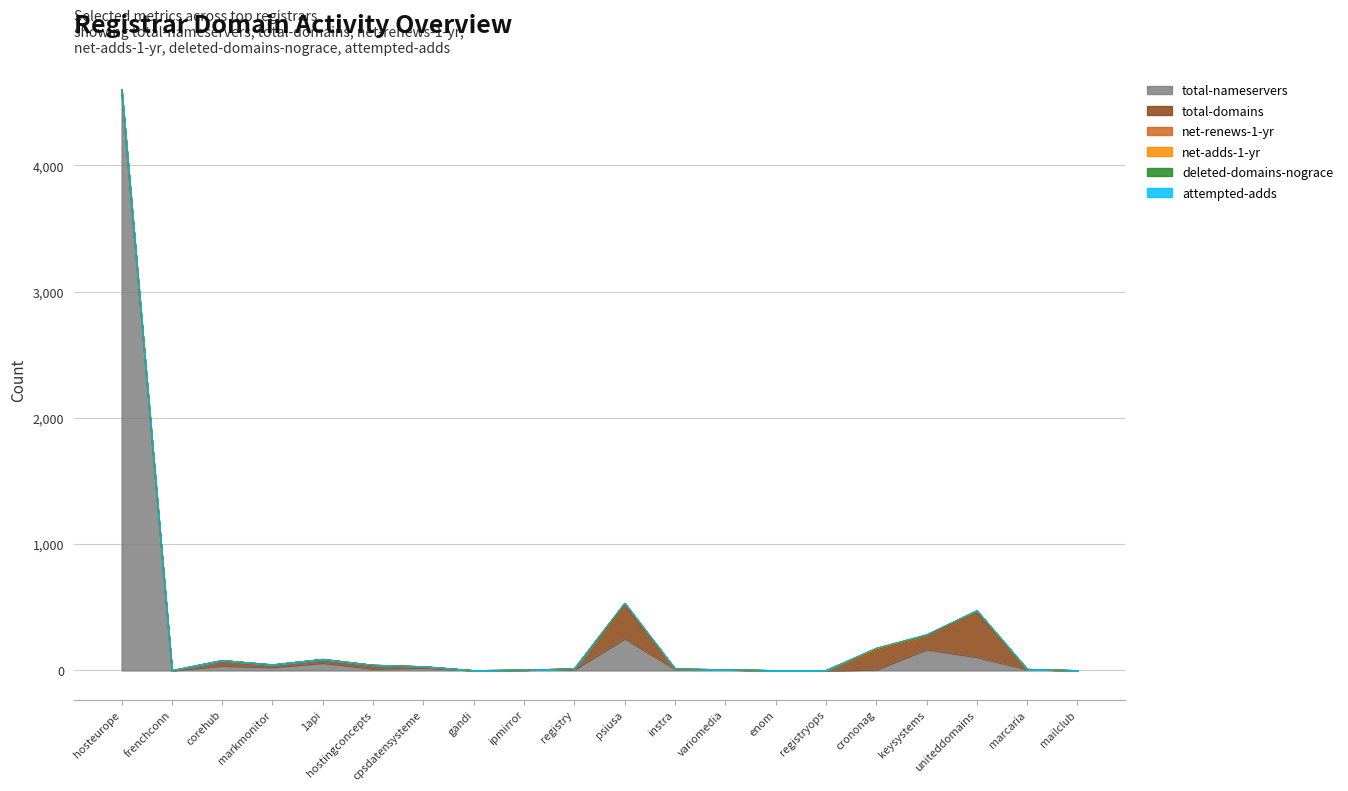

What is the label of the 17th point from the right?

markmonitor